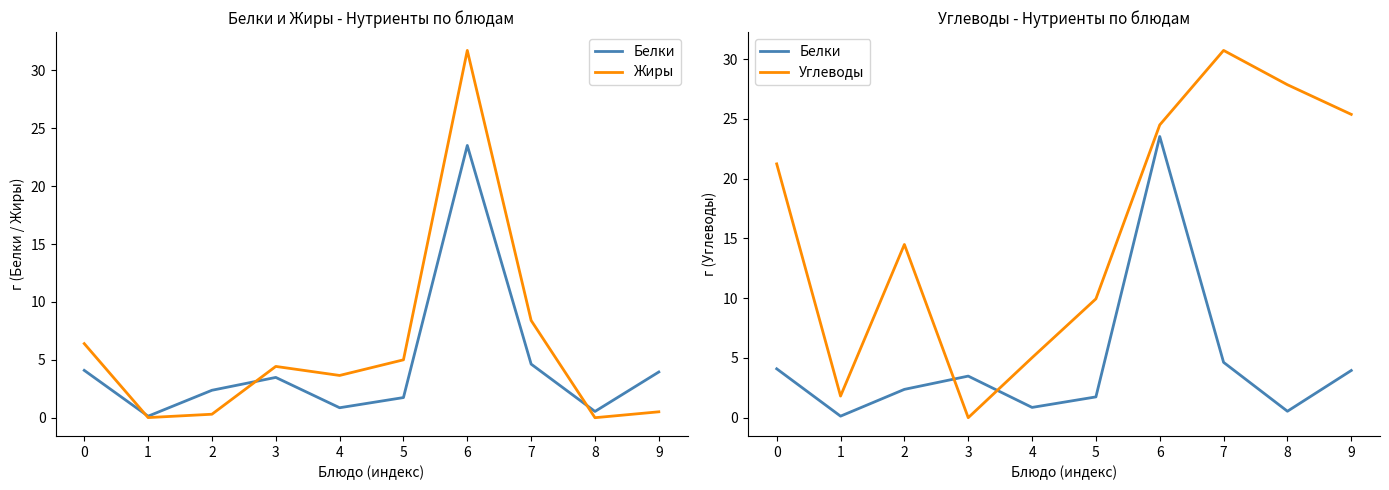

How many lines are shown in the chart?

3